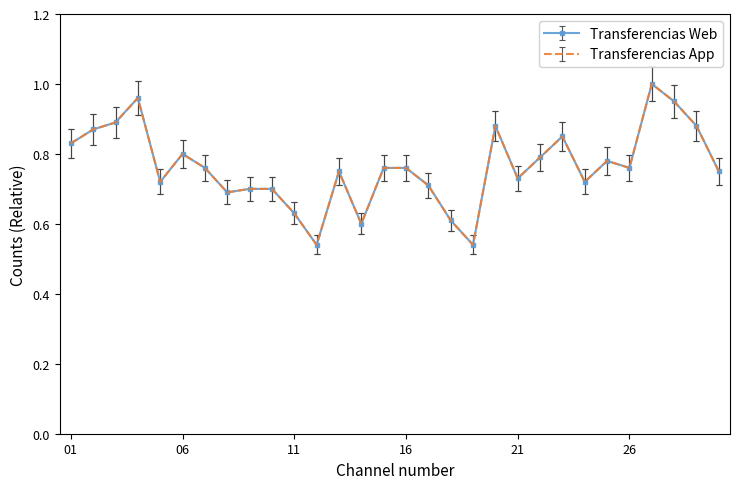

What is the value of the Transferencias App point at the 10th from the left?

0.7